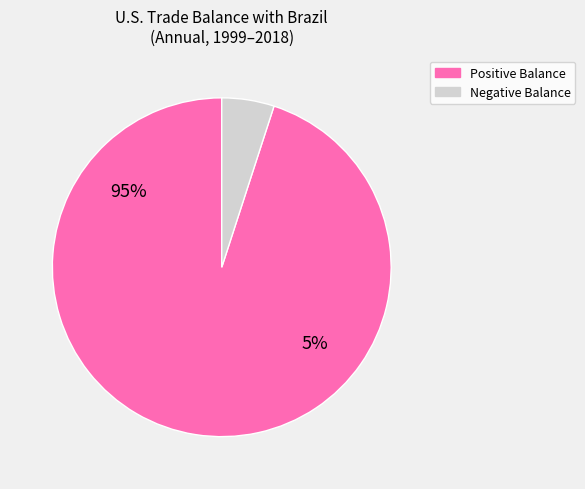

Is 2012 the majority of the pie?

No